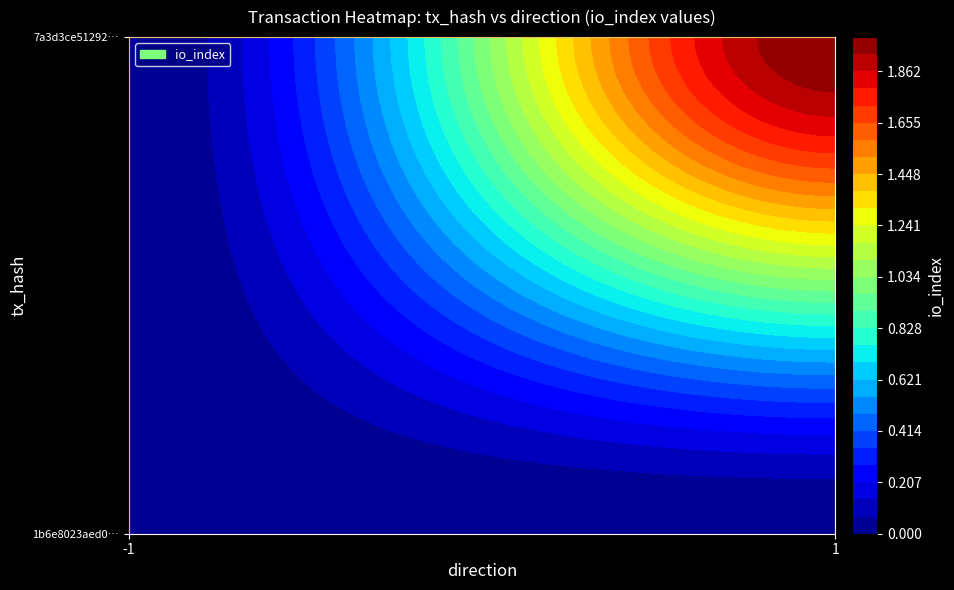

At which category is the sum across all series the highest?

1